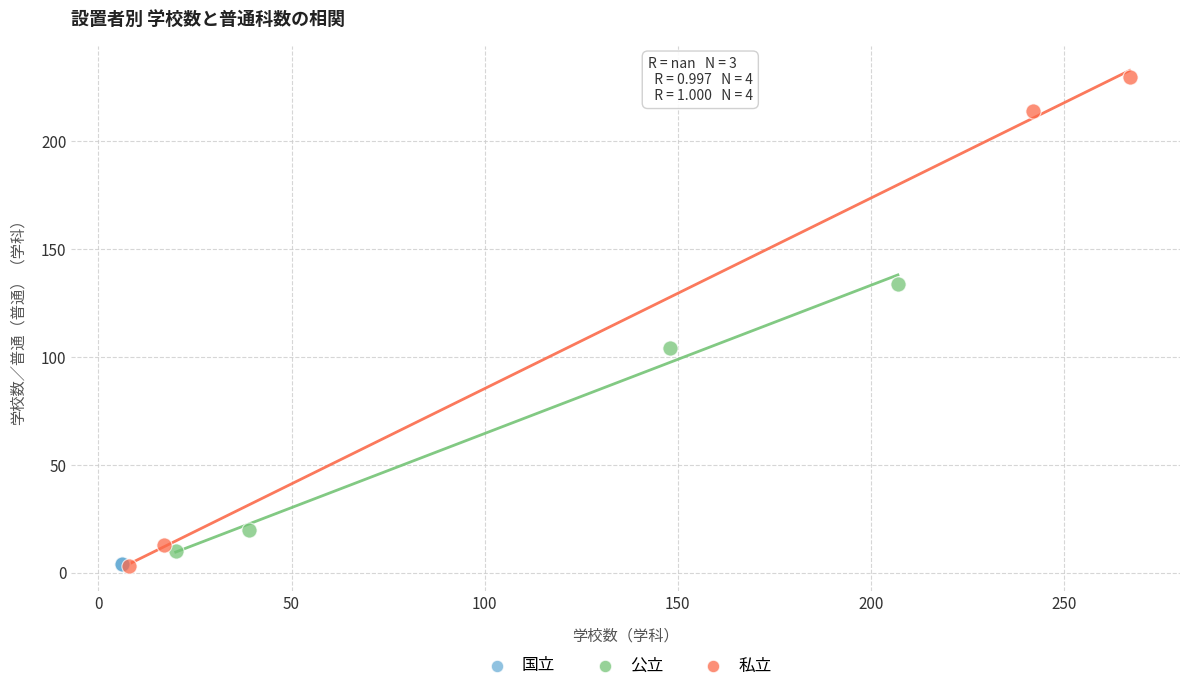

Which series contains the highest Y value?

私立